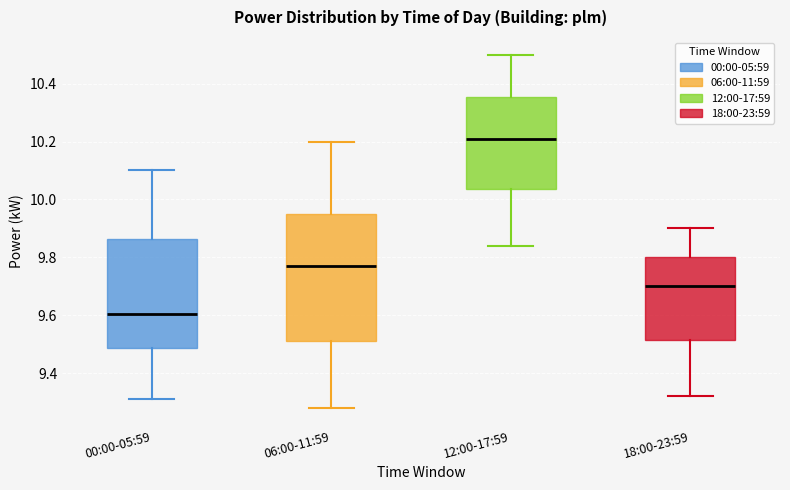

Which box is the tallest, from its lower edge to its upper edge?

06:00-11:59